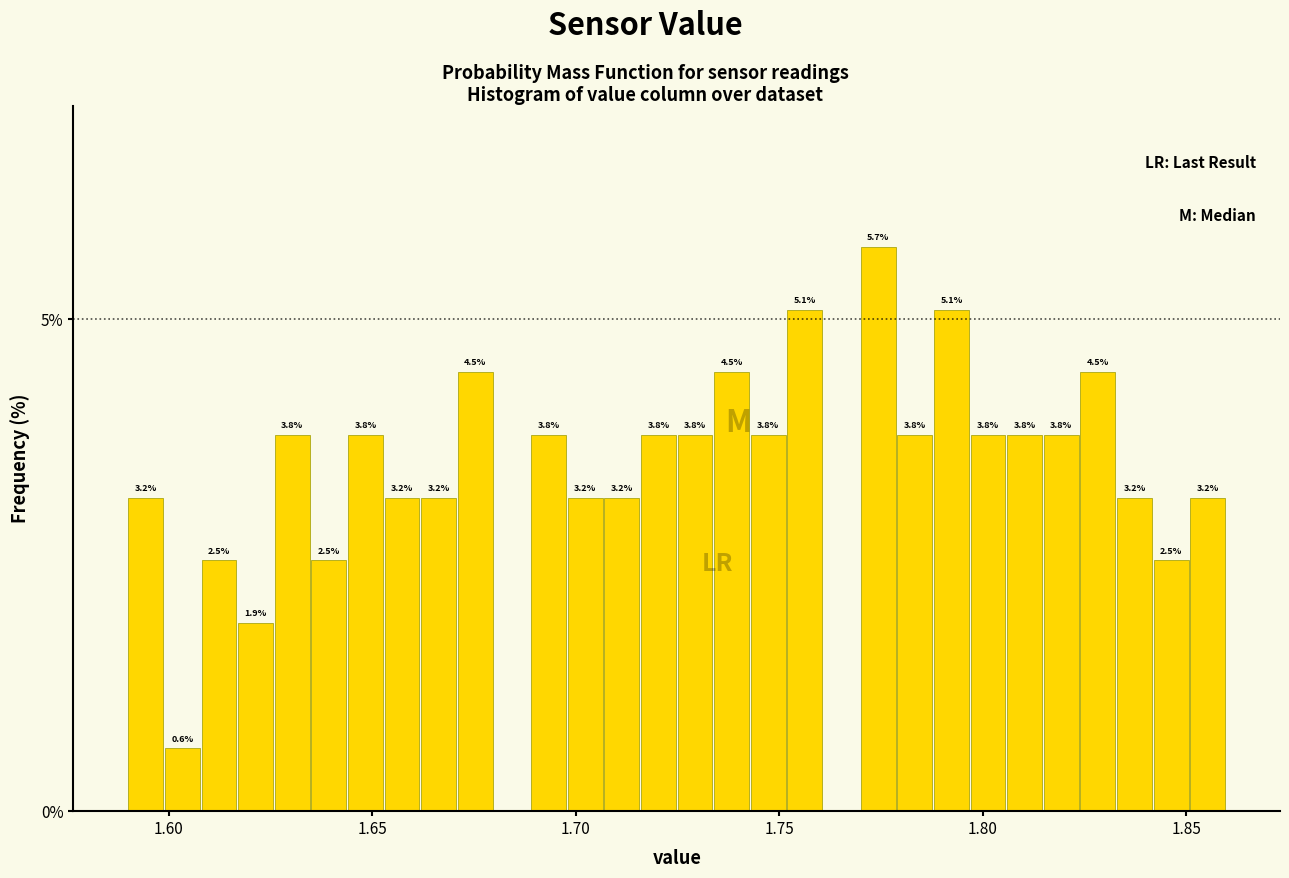

Around what value on the x-axis is the tallest bar? Give the approximate position of its centre, as read against the axis.

1.775